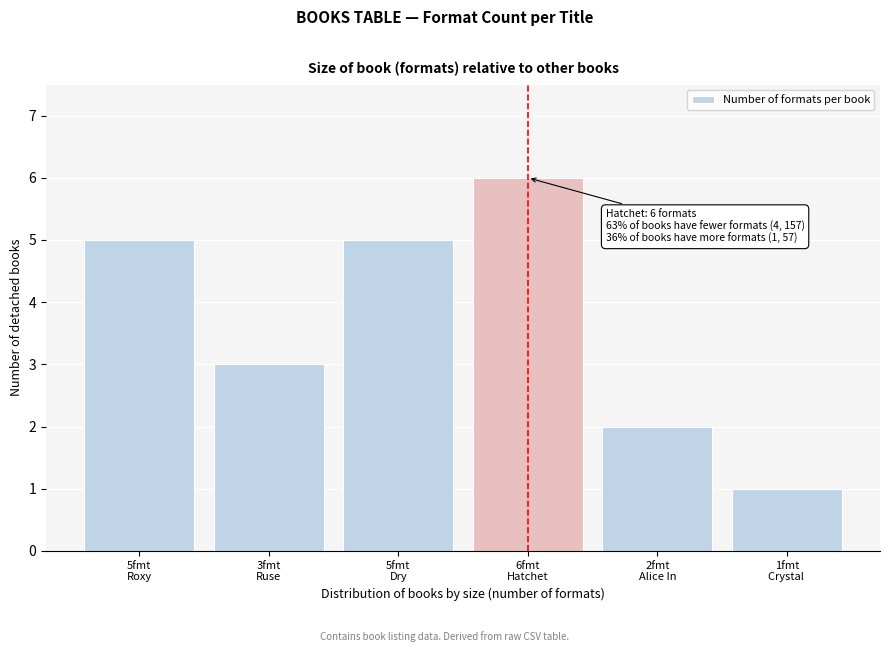

Reading left to right, list all the values displayed in this chart.

5	3	5	6	2	1